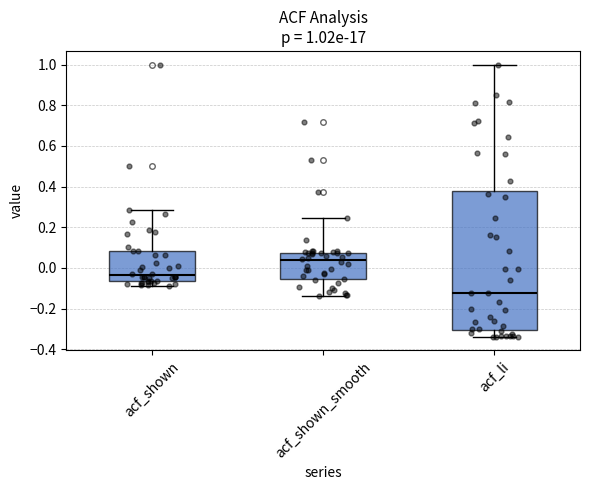

Comparing the boxes themselves (not the whiskers), which one is the tallest?

acf_li